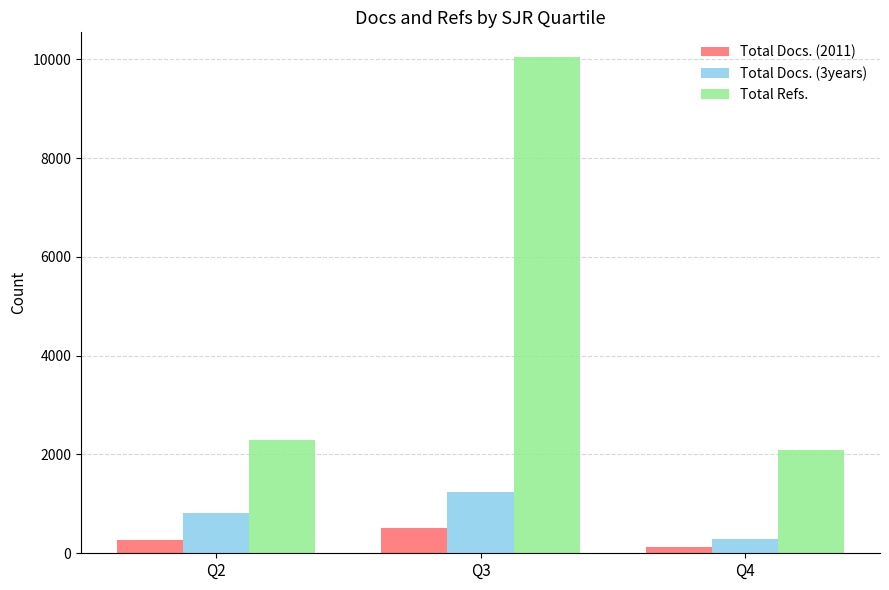

Reading left to right, list all the values displayed in this chart.

Total Docs. (2011): Q2=273	Q3=519	Q4=135
Total Docs. (3years): Q2=824	Q3=1239	Q4=297
Total Refs.: Q2=2294	Q3=10045	Q4=2086